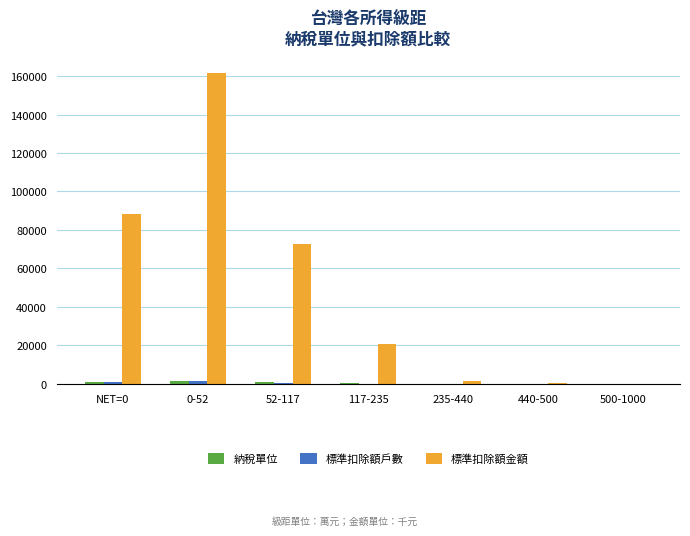

At which category is the sum across all series the highest?

0-52